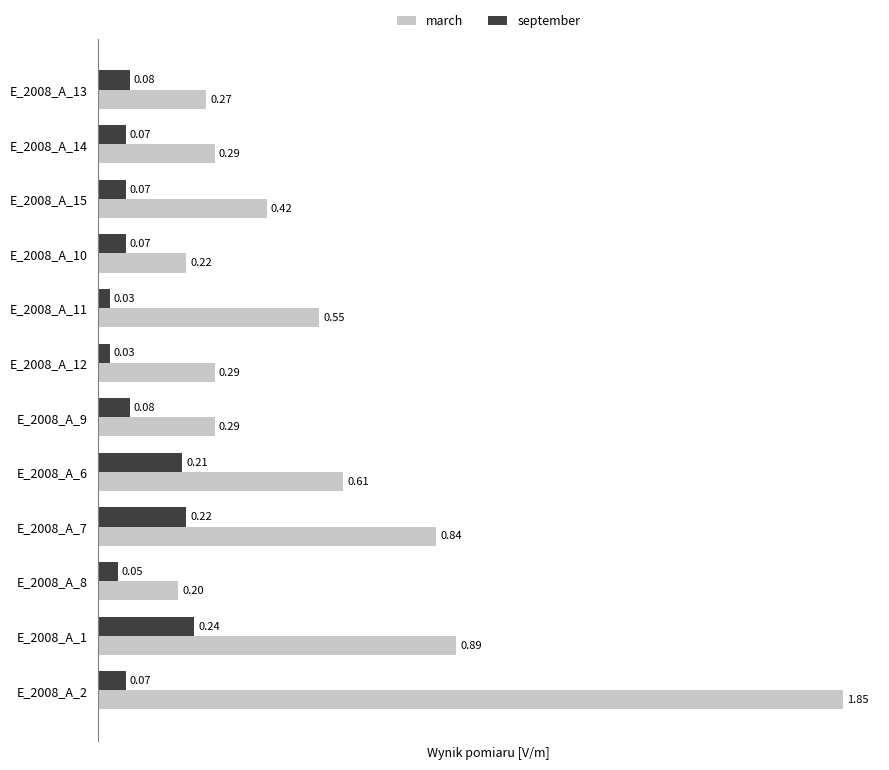

Which series changed the most between E_2008_A_6 and E_2008_A_1?

march